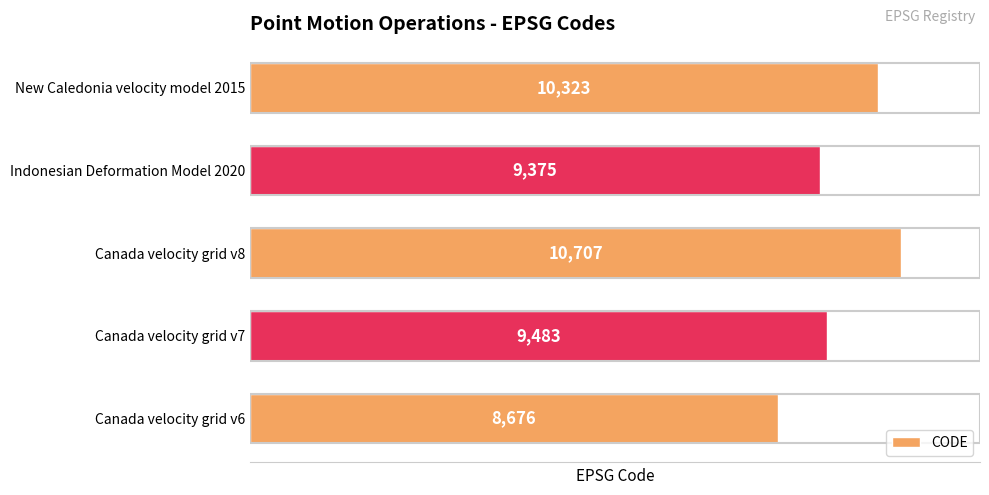

What is the sum of the values at Indonesian Deformation Model 2020 and Canada velocity grid v8?

20082